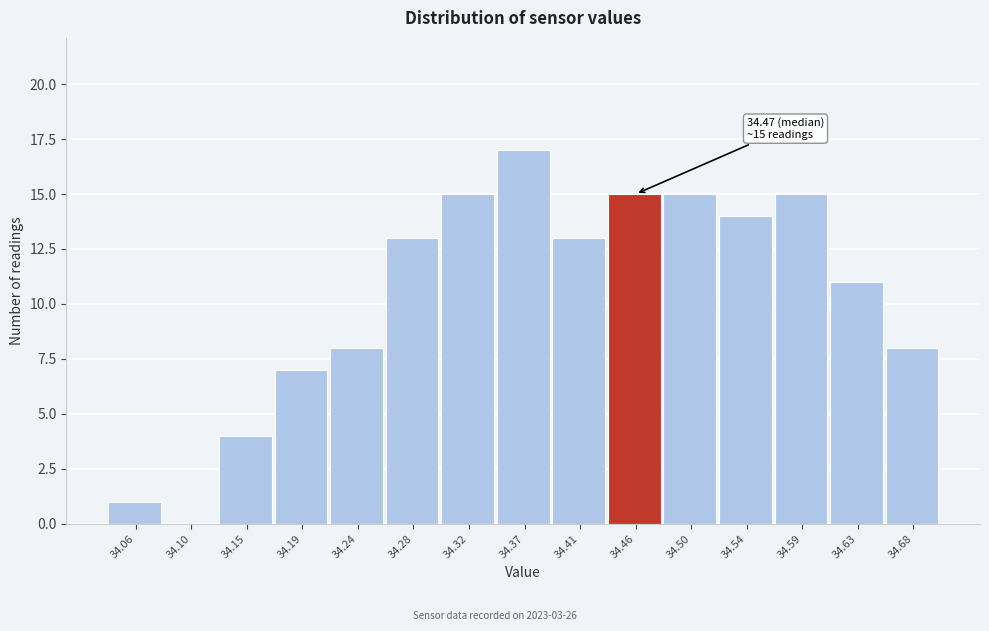

Reading right to left, what are all the values shown in this chart?

34.68=8	34.63=11	34.59=15	34.54=14	34.50=15	34.46=15	34.41=13	34.37=17	34.32=15	34.28=13	34.24=8	34.19=7	34.15=4	34.10=0	34.06=1